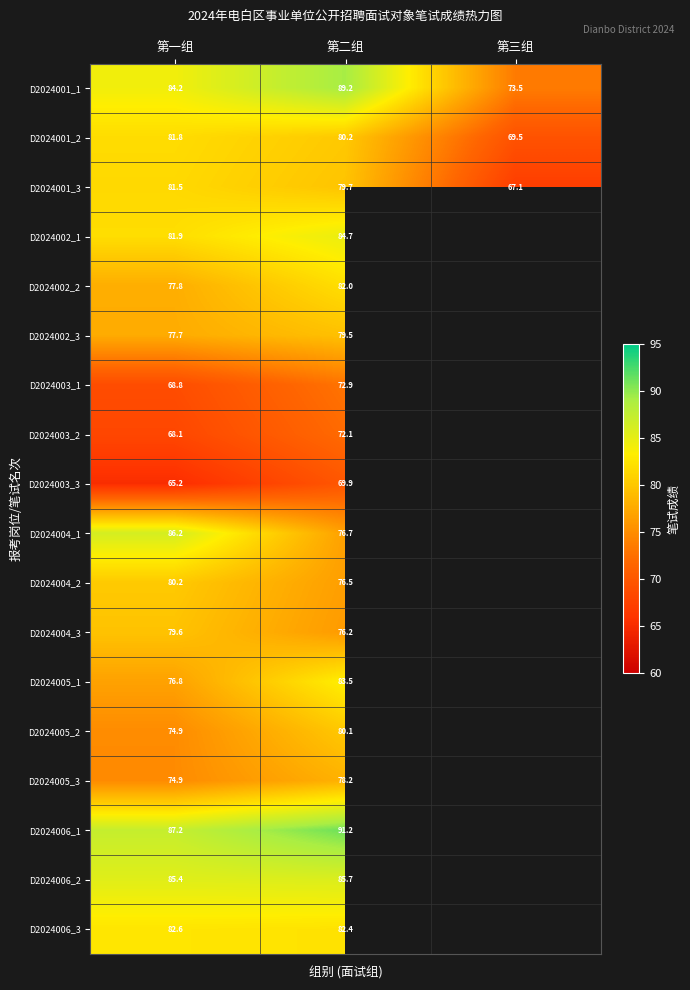

Is the value of D2024004_3 at 第二组 greater than the value of D2024005_2 at 第一组?

Yes